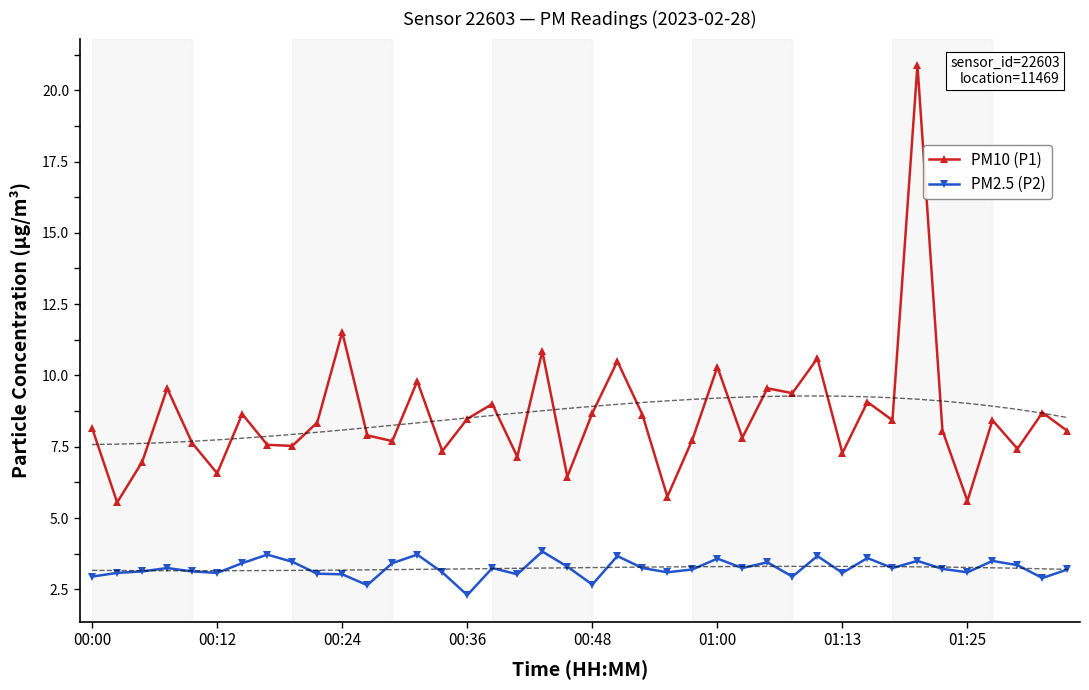

Read the PM2.5 (P2) value at 26.

3.2